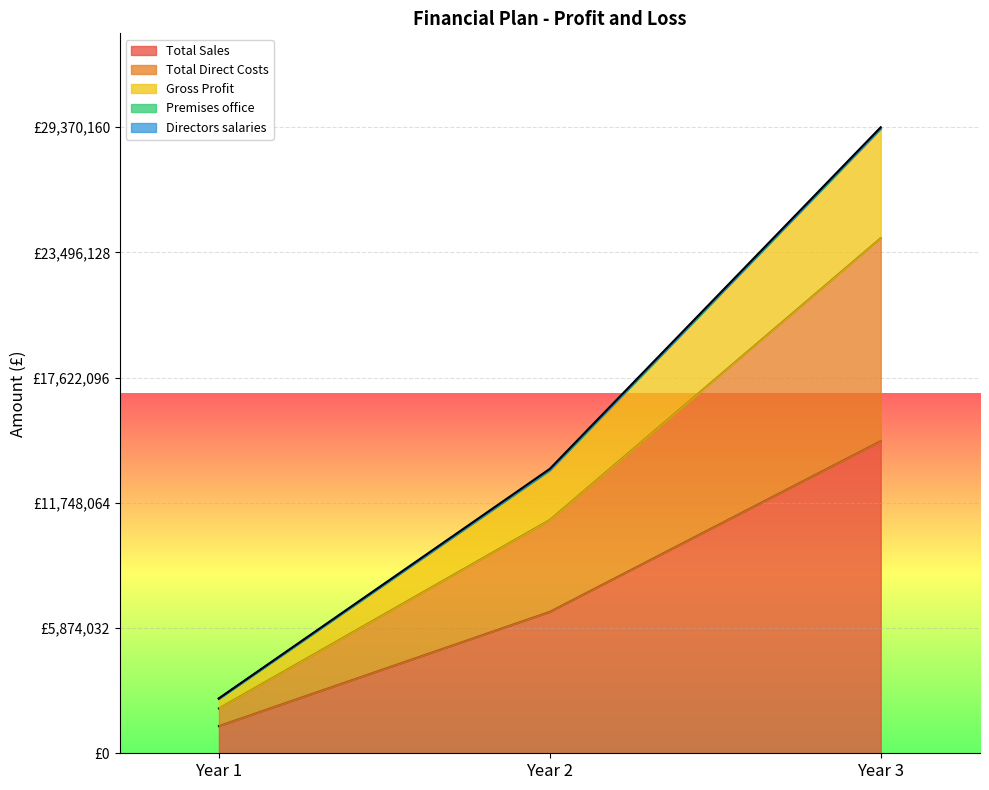

At how many categories does at least one series exceed 13402094?

1